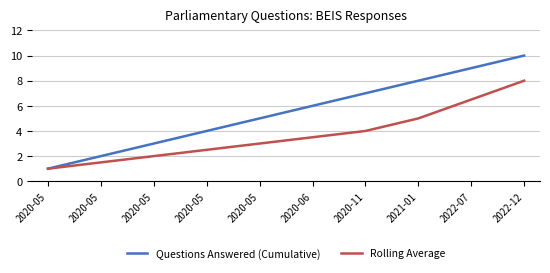

What is the difference between the maximum and second lowest values in the Questions Answered (Cumulative) series?

8.0